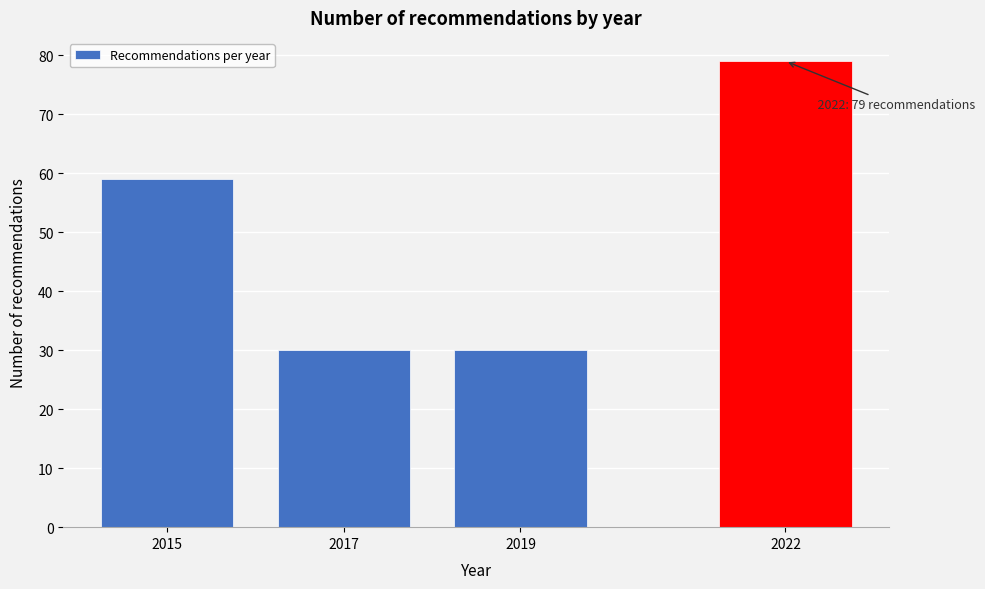

Reading right to left, transcribe all the data shown in this chart.

2022=79	2019=30	2017=30	2015=59